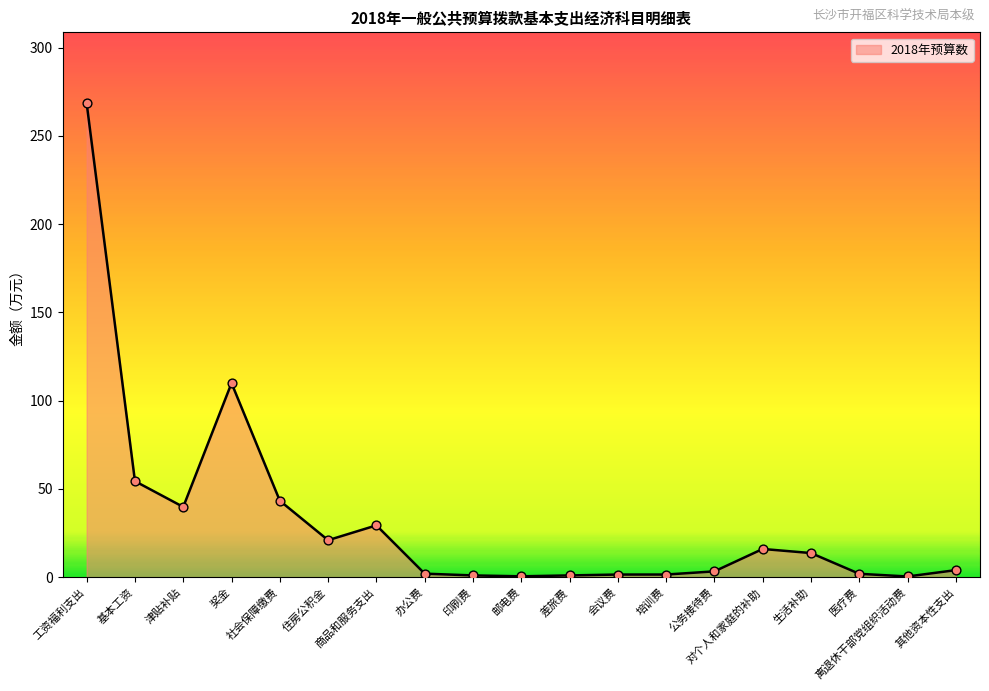

Between 奖金 and 商品和服务支出, which is larger?

奖金